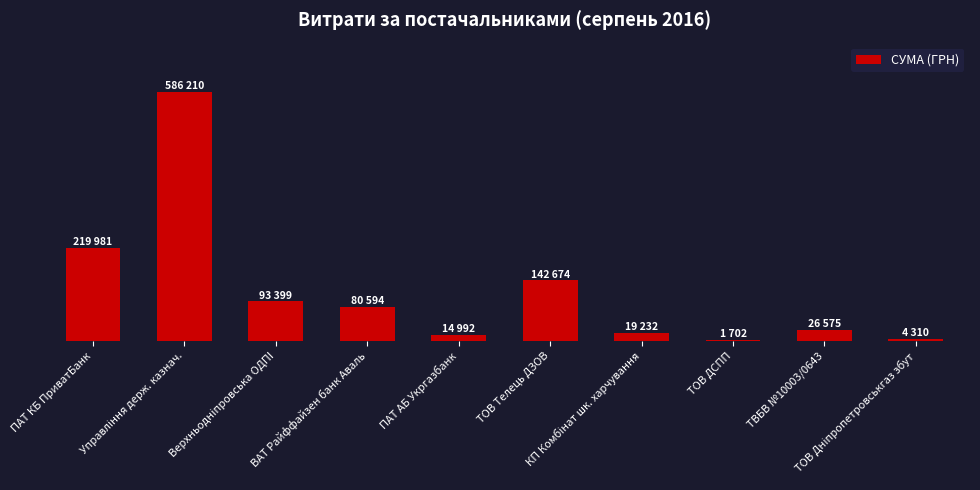

At which label does the data first exceed 80594?

ПАТ КБ ПриватБанк